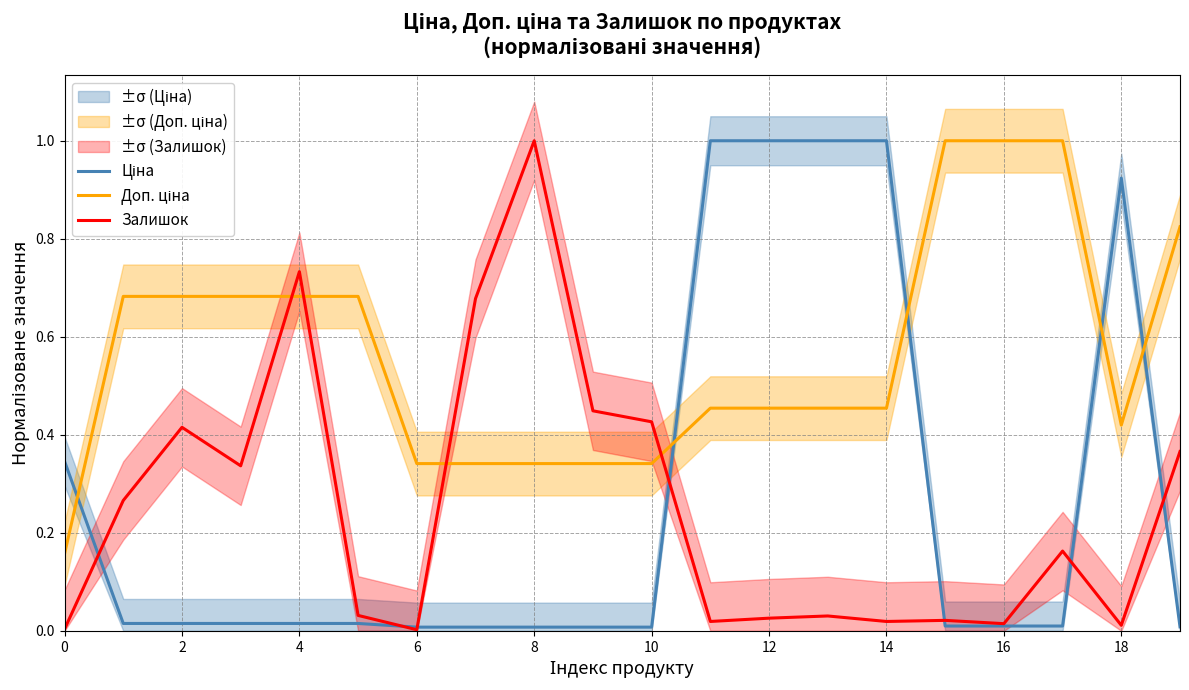

Which label corresponds to the largest value in the chart?

11